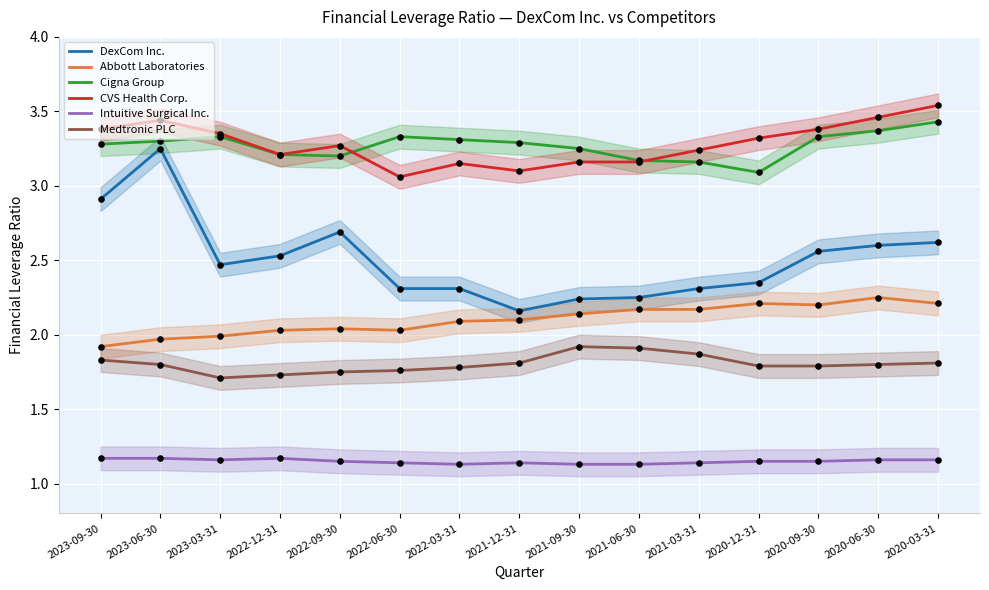

At which category is the sum across all series the highest?

2023-06-30